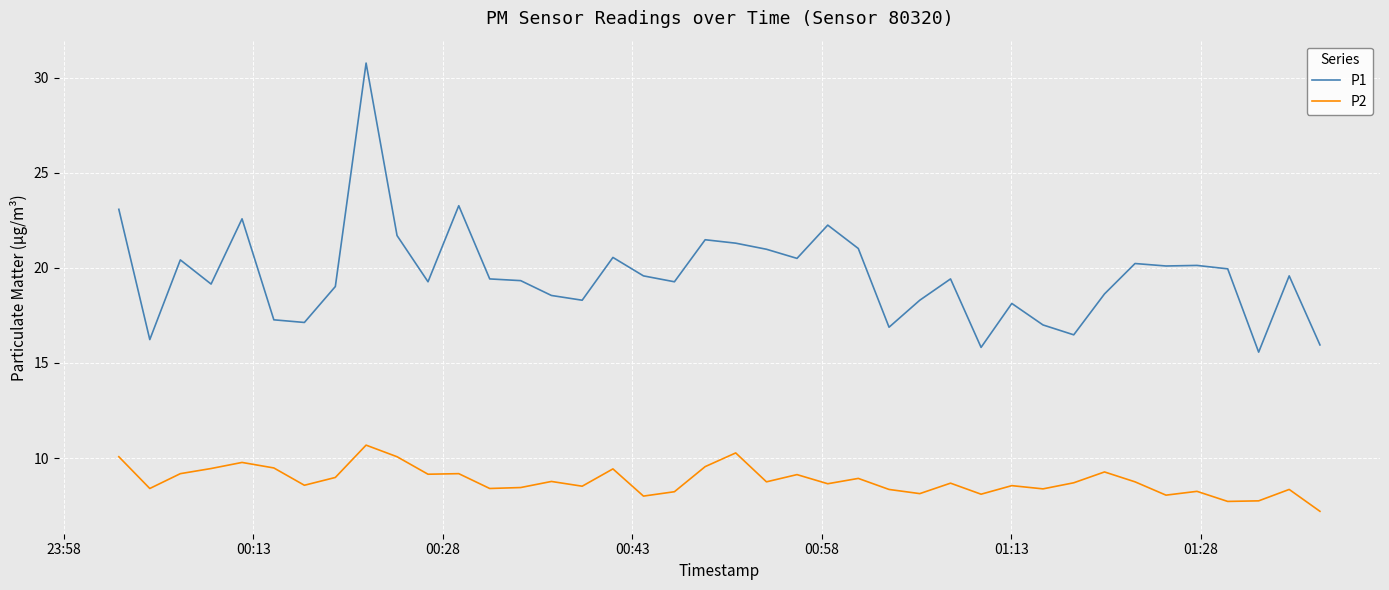

What is the average value of the P1 series?

19.6